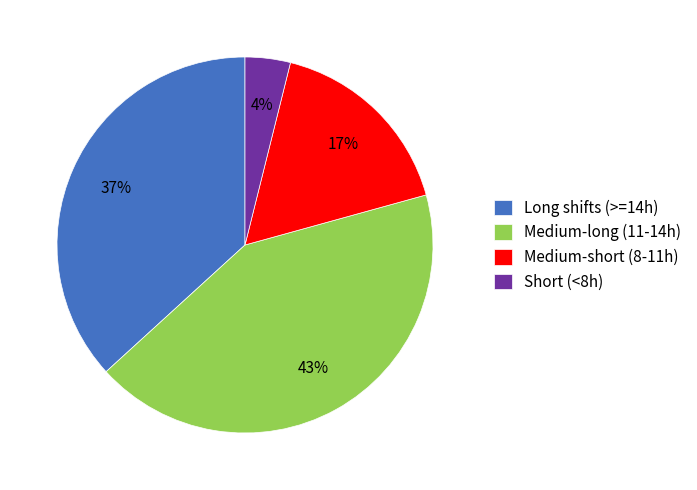

Rank the categories by value from highest to lowest.

Medium-long (11-14h), Long shifts (>=14h), Medium-short (8-11h), Short (<8h)